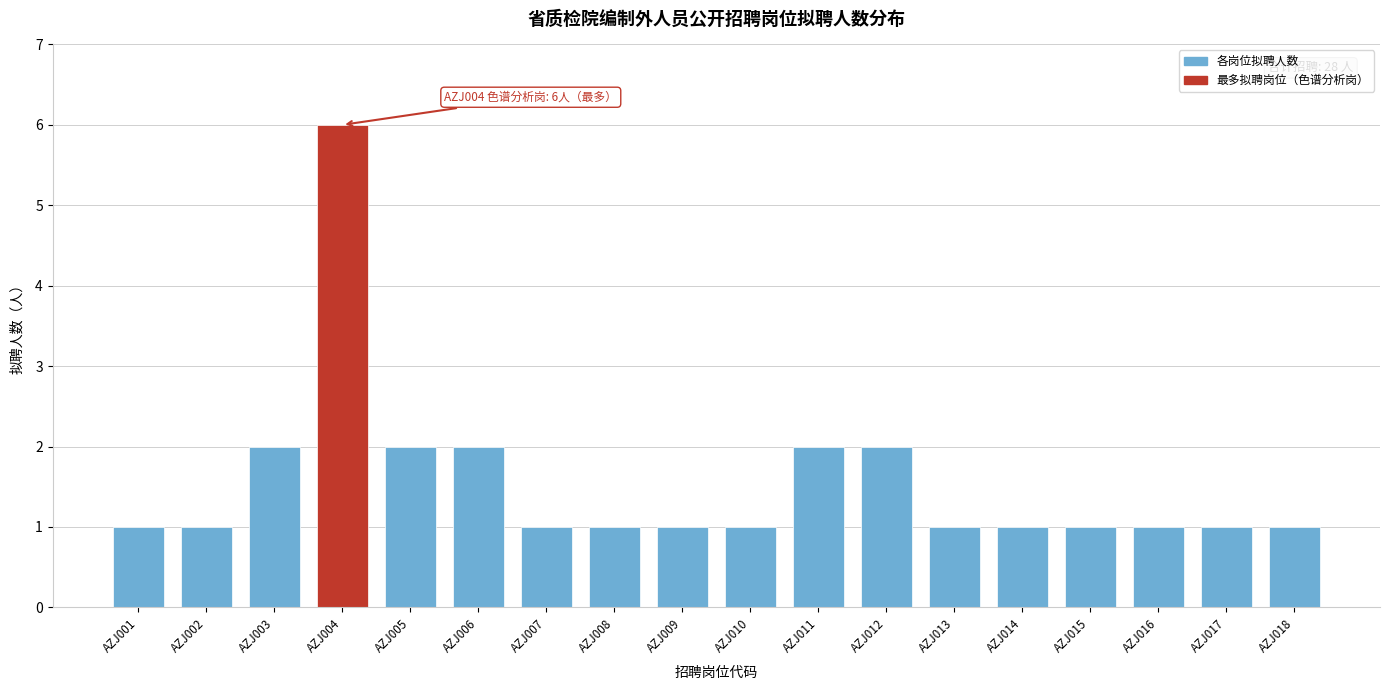

Reading left to right, list all the values displayed in this chart.

AZJ001=1	AZJ002=1	AZJ003=2	AZJ004=6	AZJ005=2	AZJ006=2	AZJ007=1	AZJ008=1	AZJ009=1	AZJ010=1	AZJ011=2	AZJ012=2	AZJ013=1	AZJ014=1	AZJ015=1	AZJ016=1	AZJ017=1	AZJ018=1